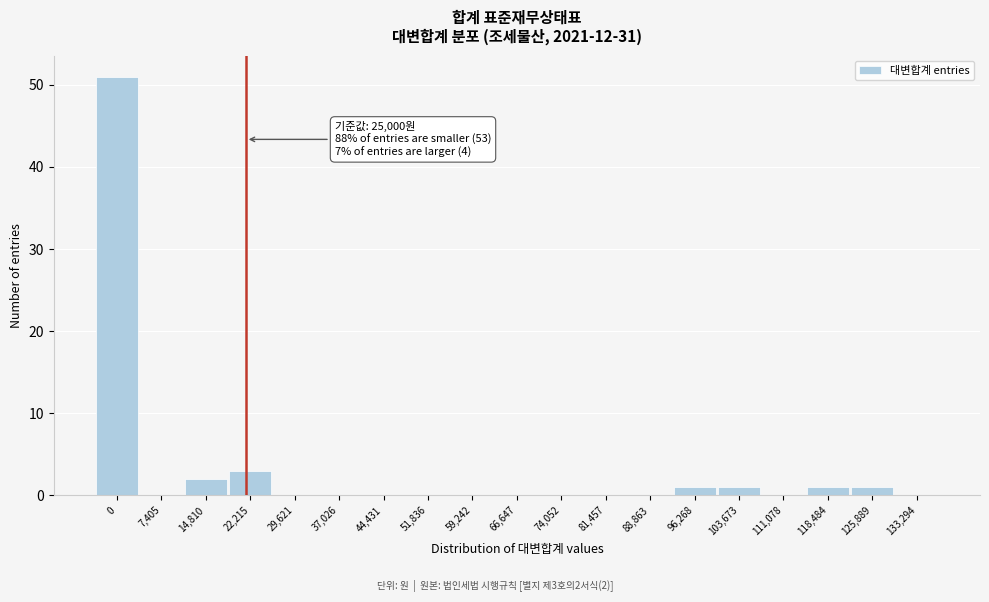

The chart shows a value of 69 at 0. True or false?

False